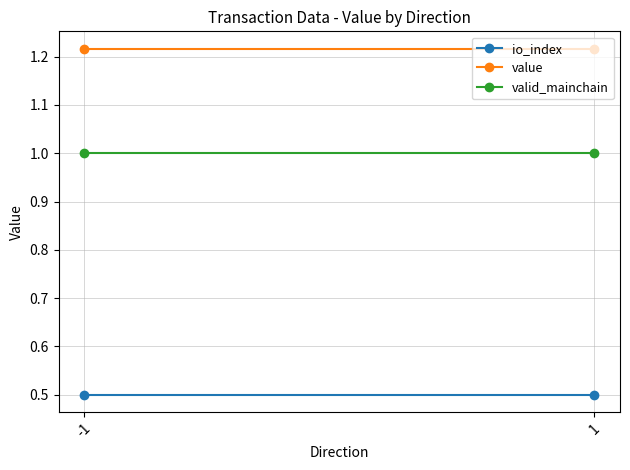

The valid_mainchain series shows 0.6 at 1. True or false?

False